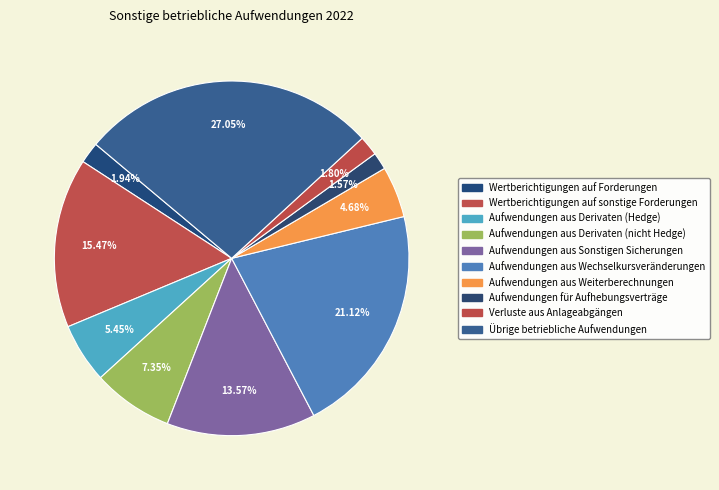

What is the largest slice in the pie chart?

Übrige betriebliche Aufwendungen